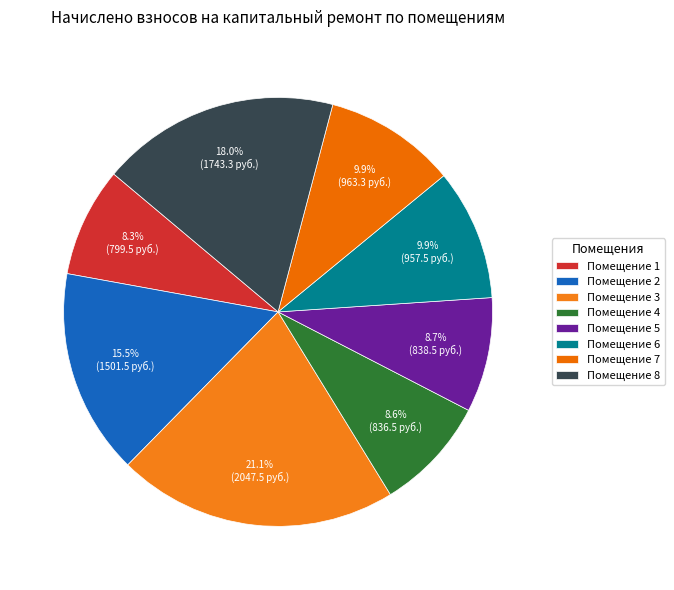

How many segments does this pie chart have?

8